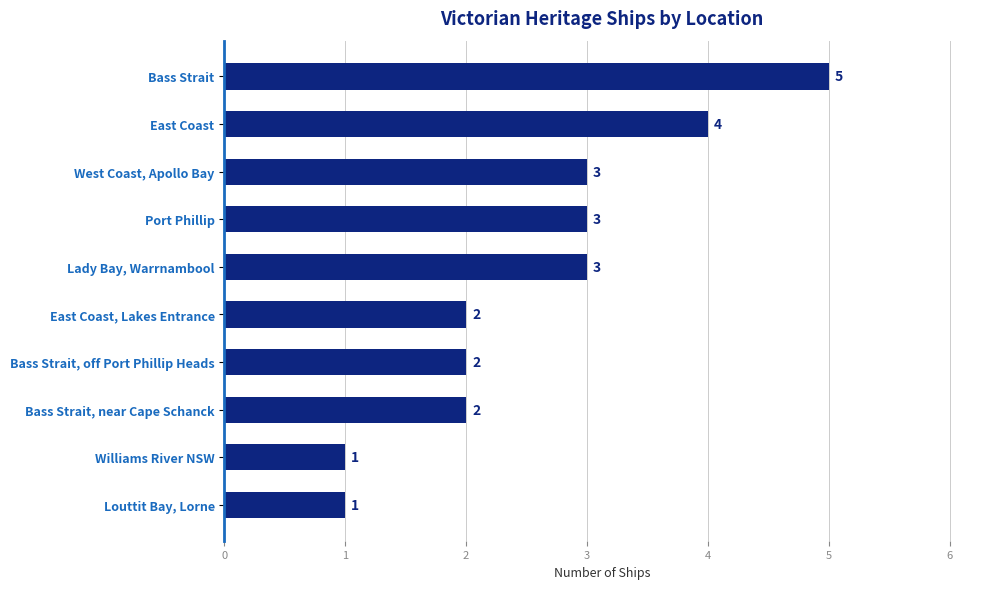

What is the ratio of the value at West Coast, Apollo Bay to the value at Williams River NSW?

3.0